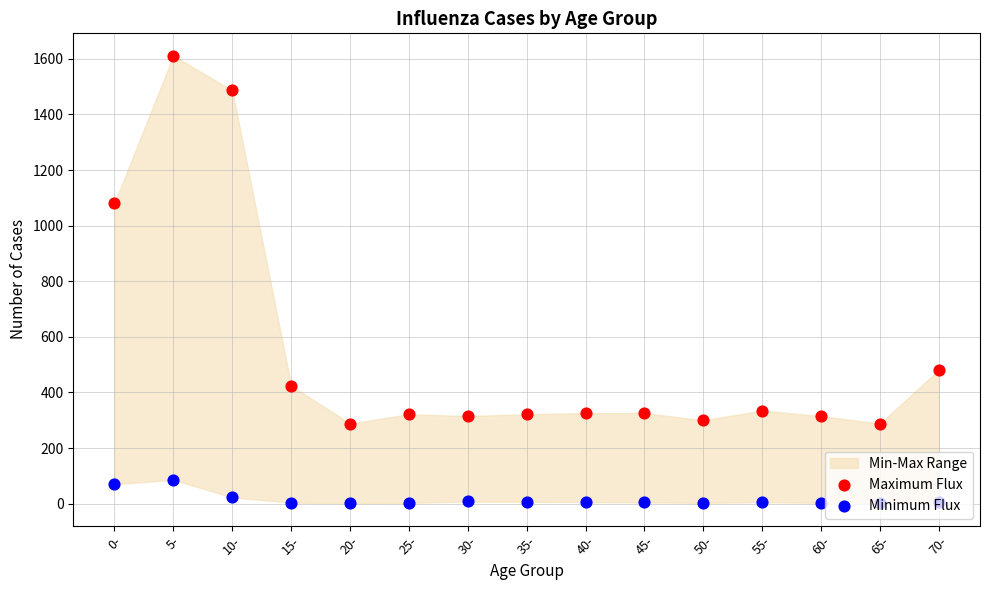

Which series contains the highest Y value?

Maximum Flux